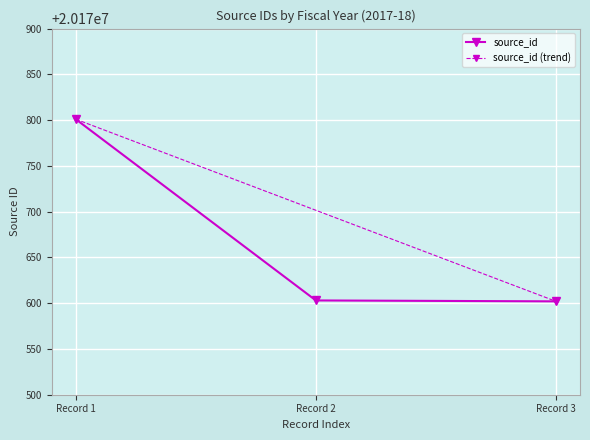

The value of source_id at Record 1 is 9457144. True or false?

False